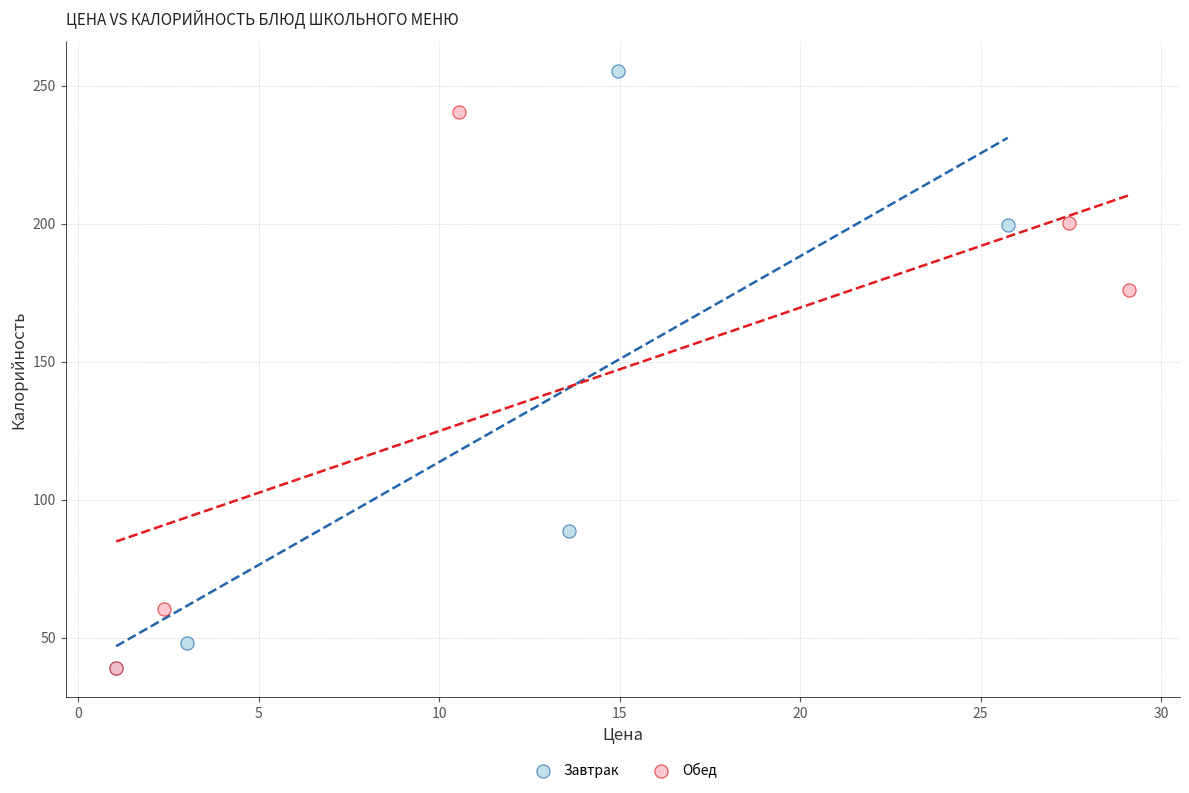

Which series reaches the maximum Y coordinate?

Завтрак